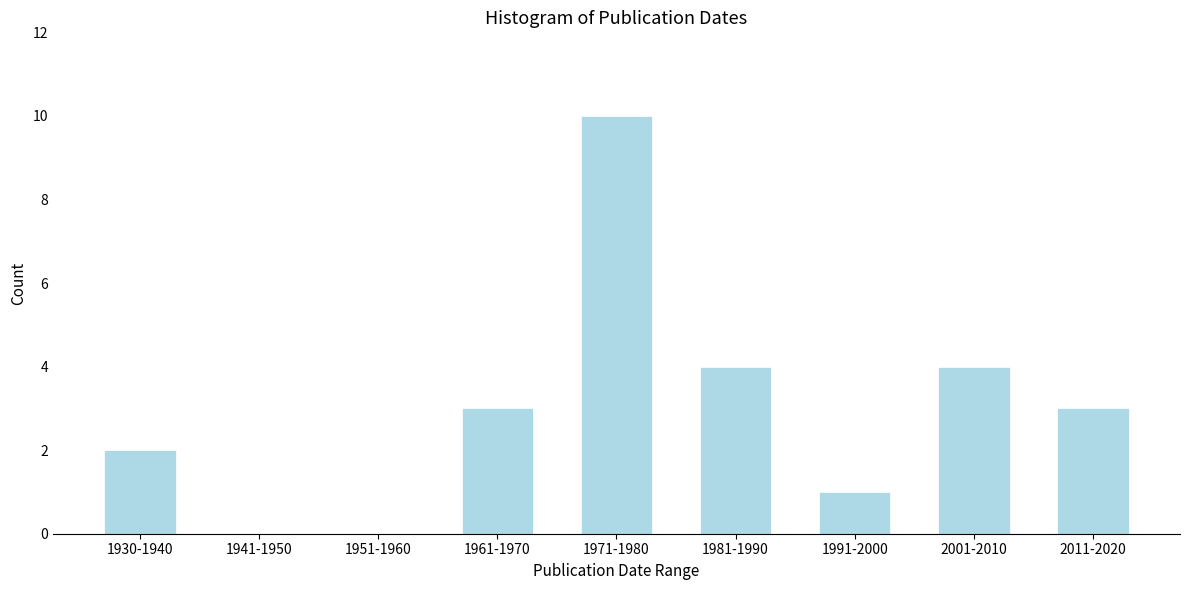

Reading left to right, extract all data points from this chart.

1930-1940=2	1941-1950=0	1951-1960=0	1961-1970=3	1971-1980=10	1981-1990=4	1991-2000=1	2001-2010=4	2011-2020=3